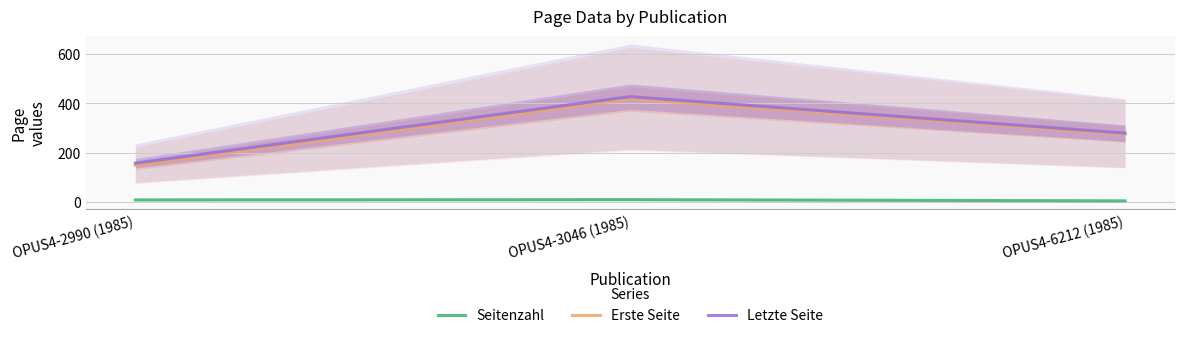

Does the chart display data point markers on the line(s)?

No